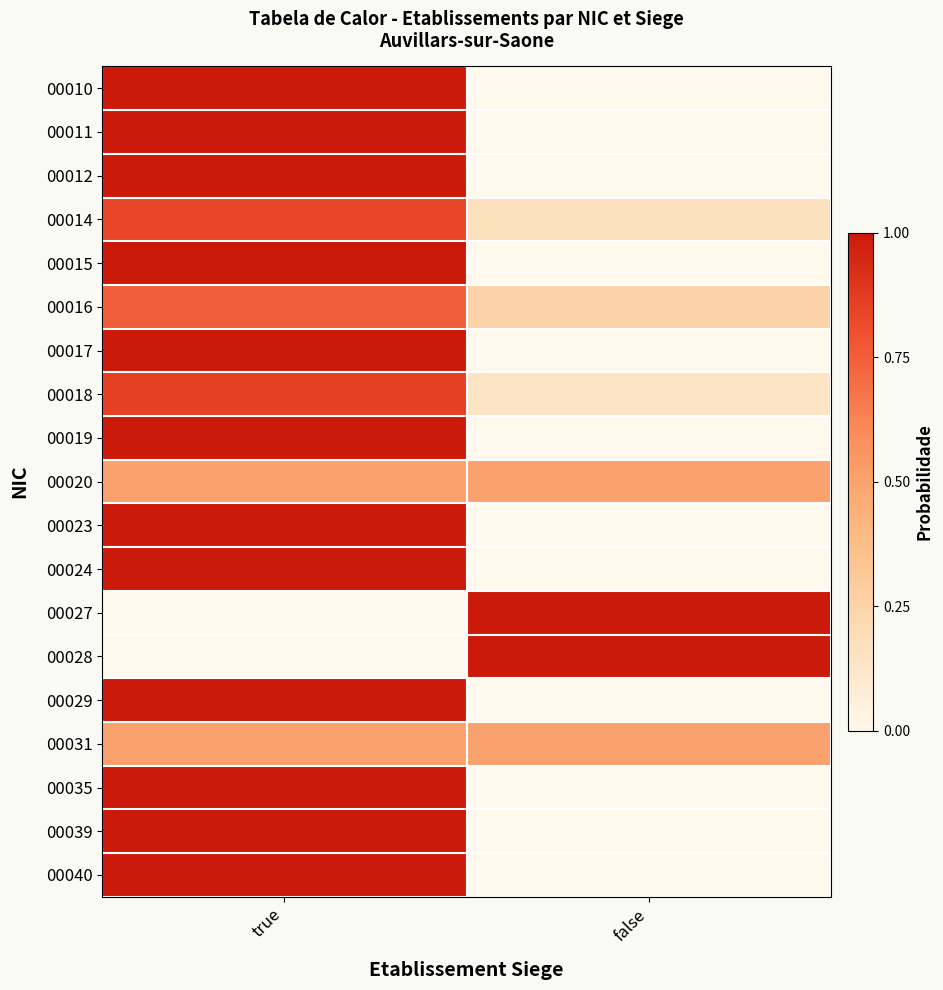

Reading left to right, transcribe all the data shown in this chart.

00010: true=1.0	false=0.0
00011: true=1.0	false=0.0
00012: true=1.0	false=0.0
00014: true=0.8	false=0.2
00015: true=1.0	false=0.0
00016: true=0.8	false=0.2
00017: true=1.0	false=0.0
00018: true=0.9	false=0.1
00019: true=1.0	false=0.0
00020: true=0.5	false=0.5
00023: true=1.0	false=0.0
00024: true=1.0	false=0.0
00027: true=0.0	false=1.0
00028: true=0.0	false=1.0
00029: true=1.0	false=0.0
00031: true=0.5	false=0.5
00035: true=1.0	false=0.0
00039: true=1.0	false=0.0
00040: true=1.0	false=0.0